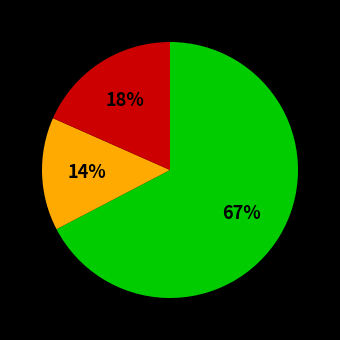

To the nearest percent, what is the average slice percentage?

33%